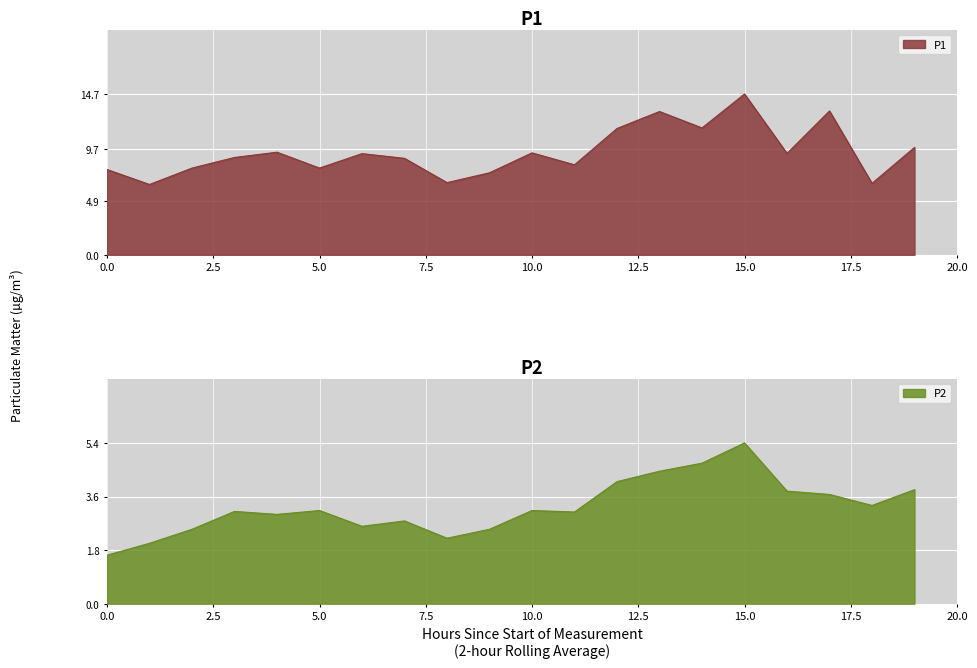

What is the lowest value of the P1 series?

6.4